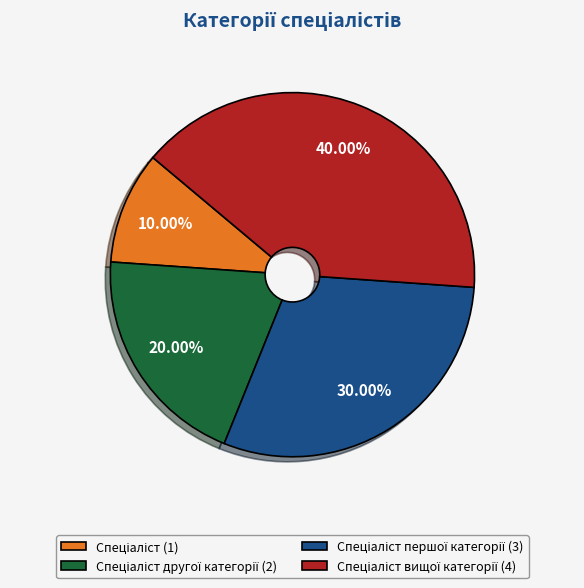

Is there any slice that represents more than half of the pie?

No